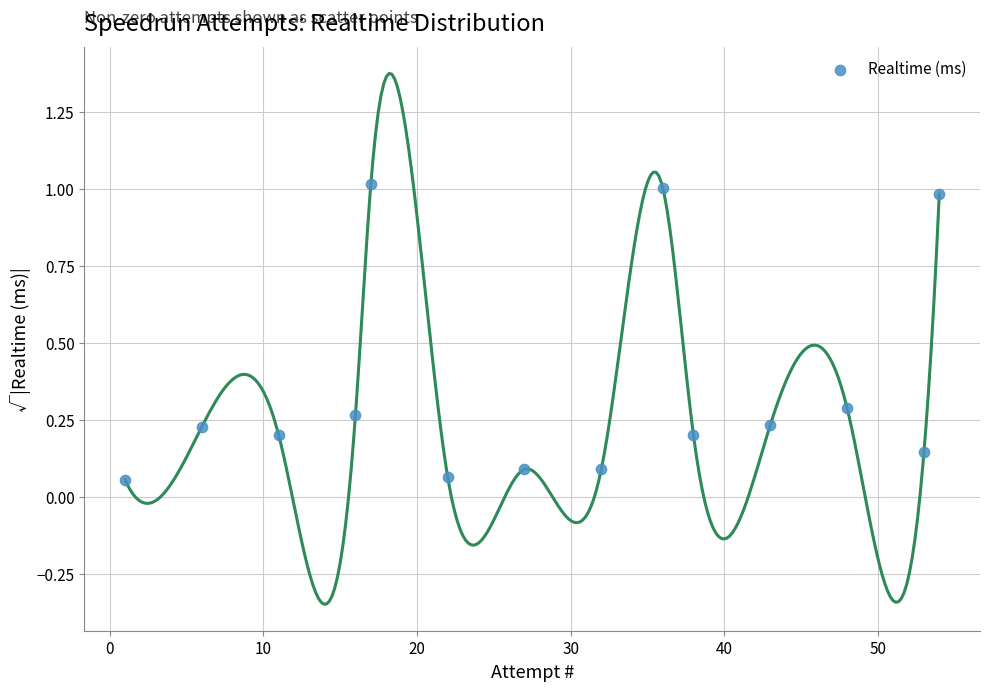

What is the range of X values (max minus min)?

53.0